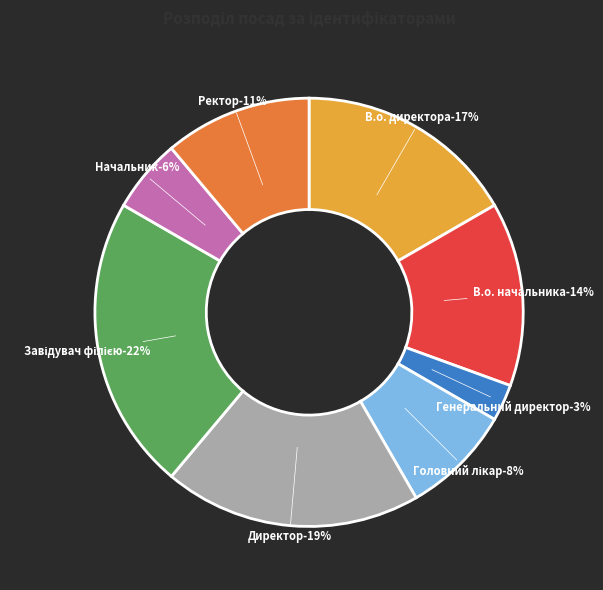

What is the largest slice in the pie chart?

Завідувач філією